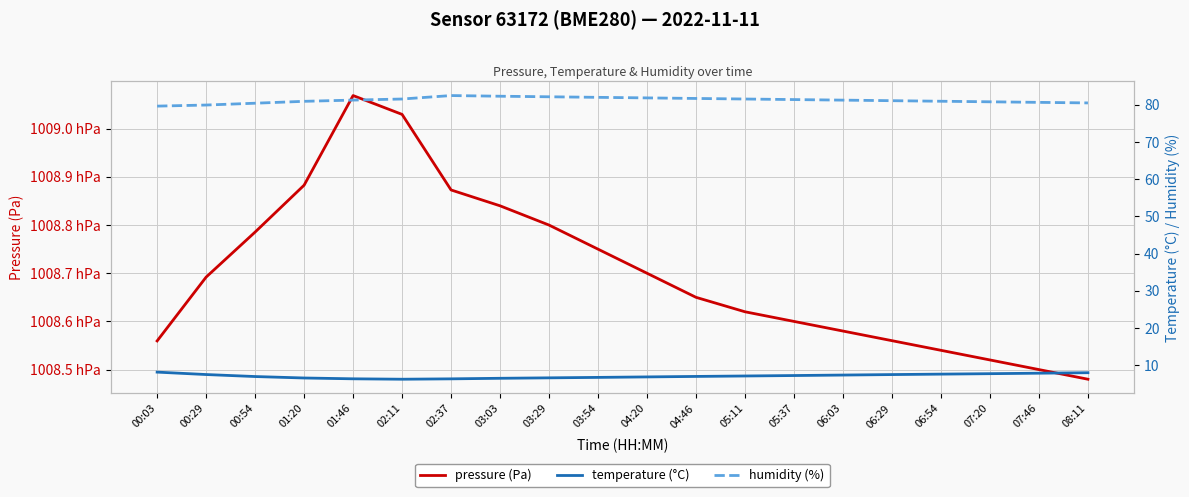

Where is humidity (%) nearest to the value 81?

06:54